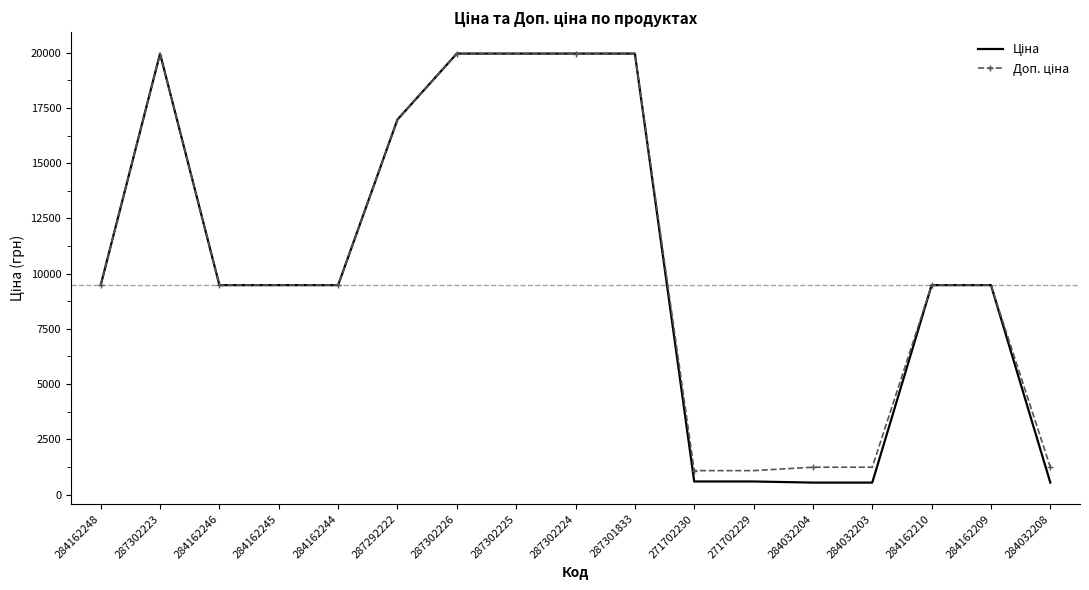

What is the total value across all series at 284032208?

1774.4